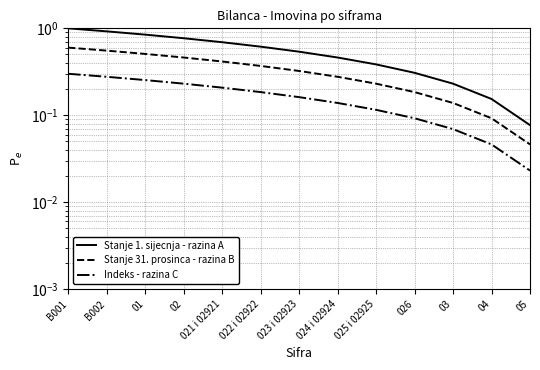

True or false: Stanje 1. sijecnja - razina A and Indeks - razina C cross at least once.

False